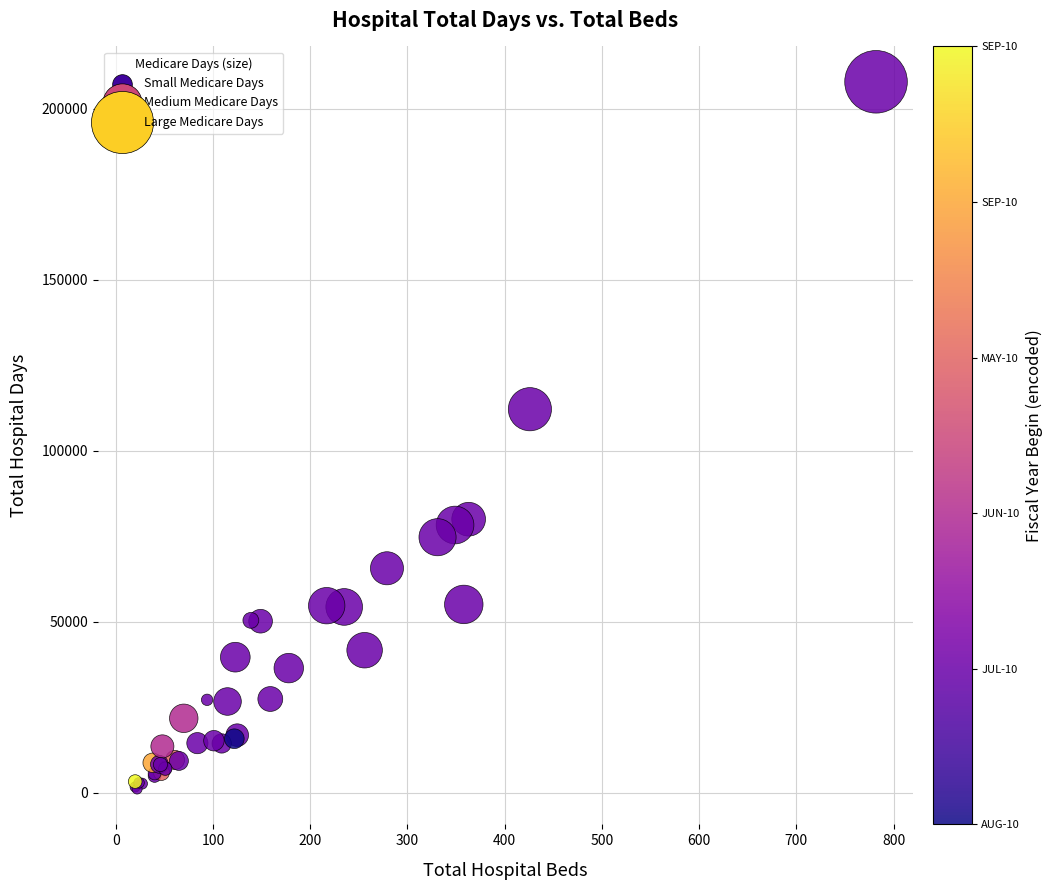

What Y value in the scatter plot is closest to 104503?

112165